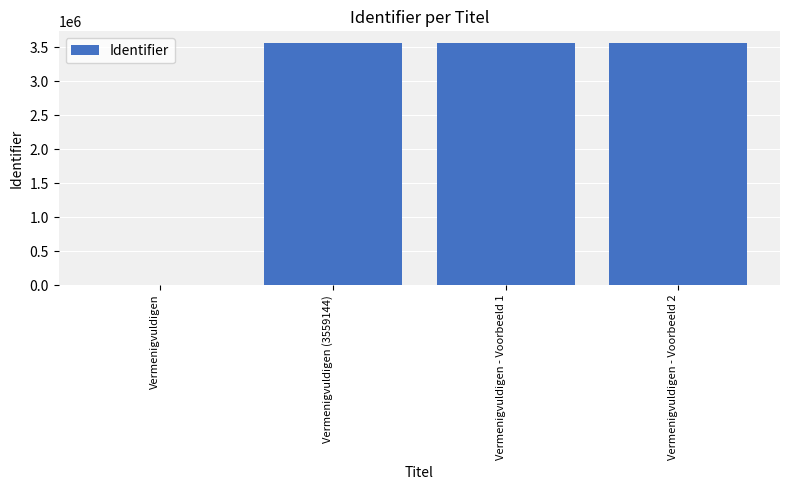

Does the chart contain stacked bars?

No